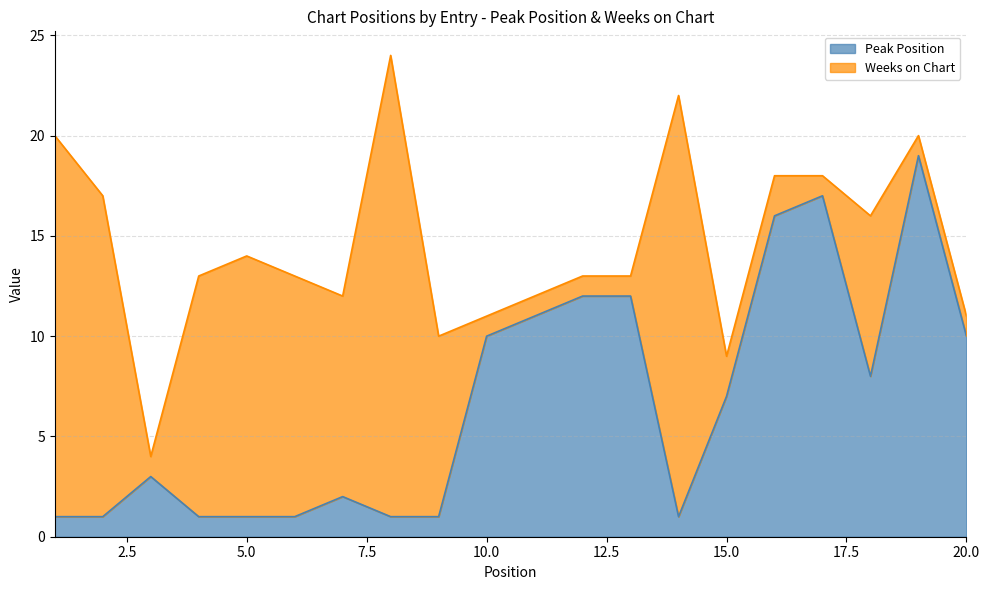

How many points are higher than both their immediate neighbors (excluding endpoints)?

4